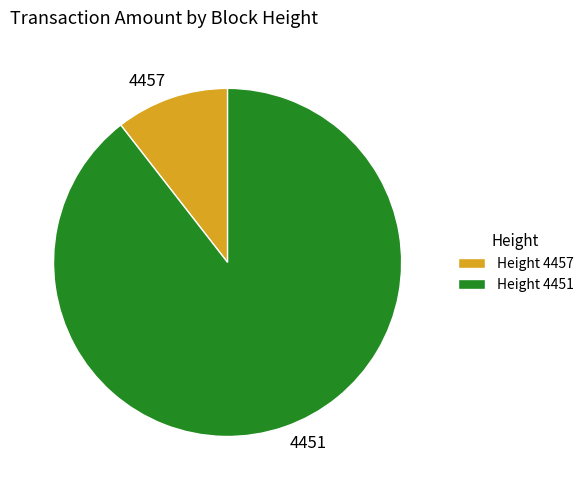

Is there a majority slice in this chart?

Yes